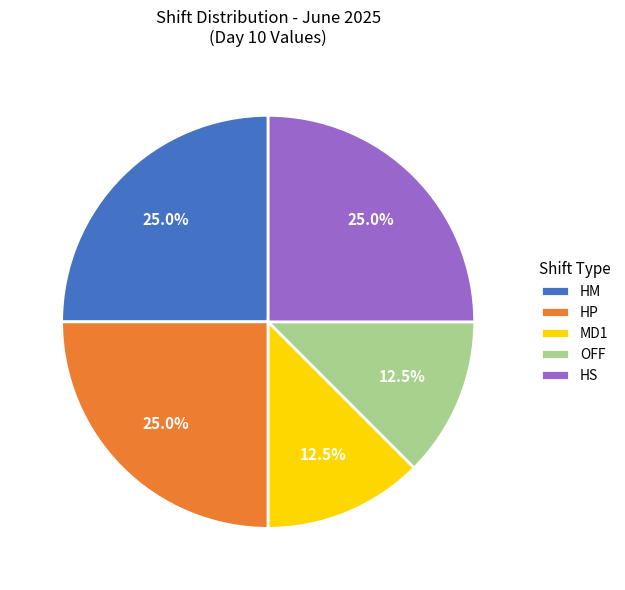

To the nearest percent, what is the average slice percentage?

20%